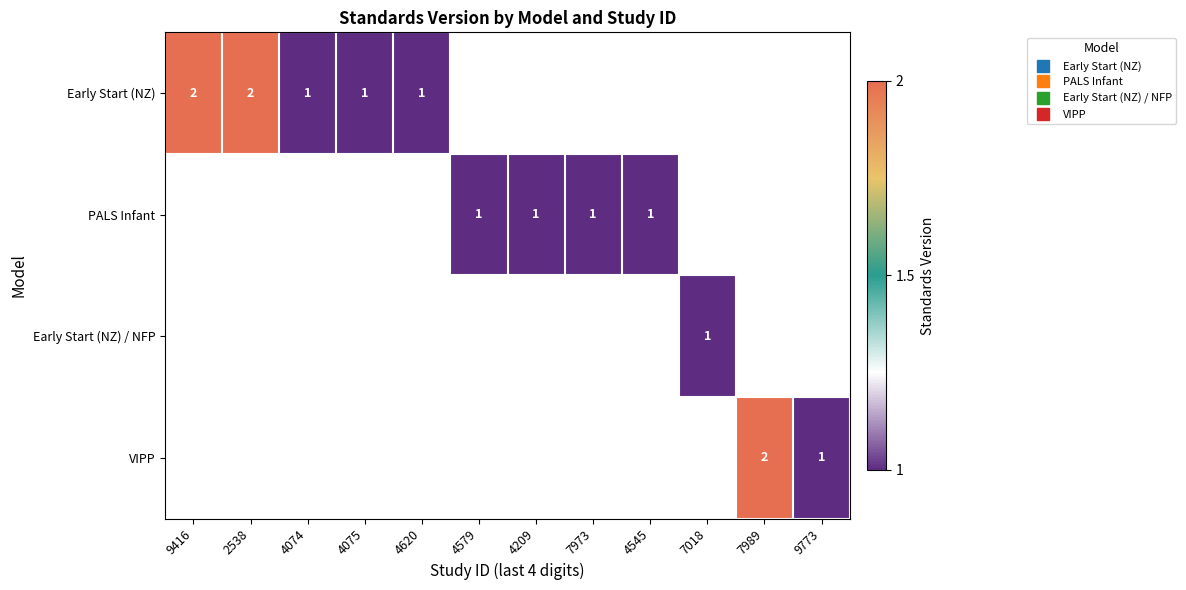

Is it true that Early Start (NZ) equals 0.3 at 4620?

False